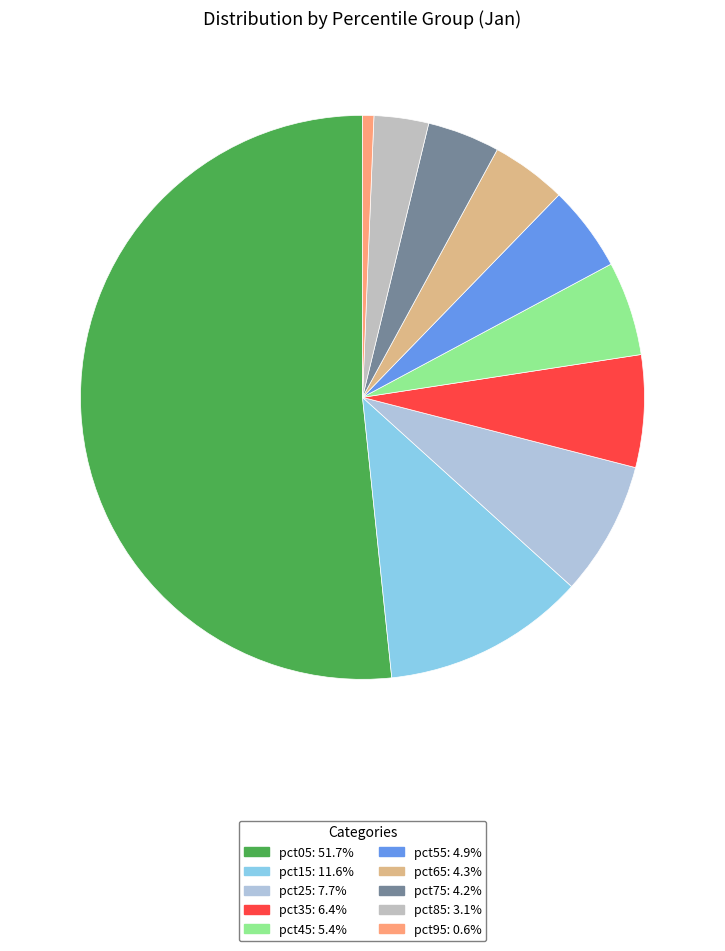

Is the sum of pct75 and pct55 greater than half?

No